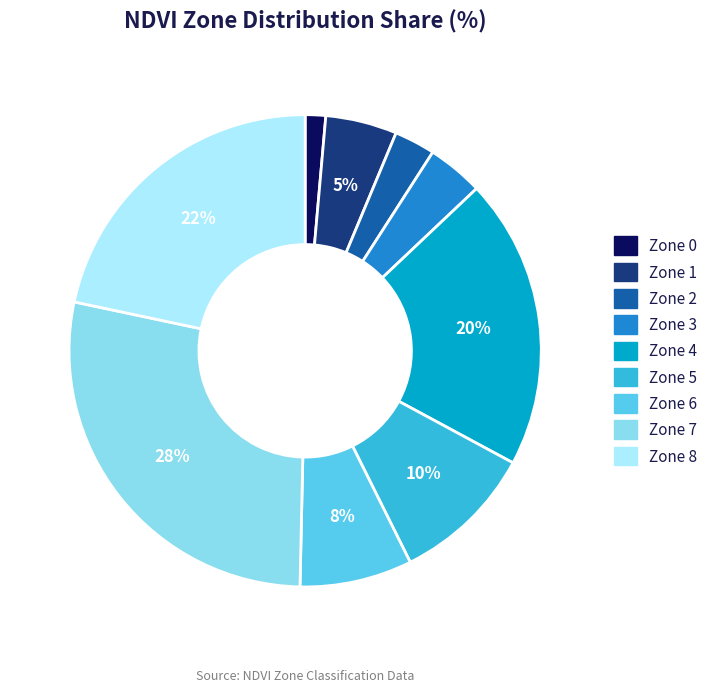

To the nearest percent, what percentage of the pie is Zone 0?

1%